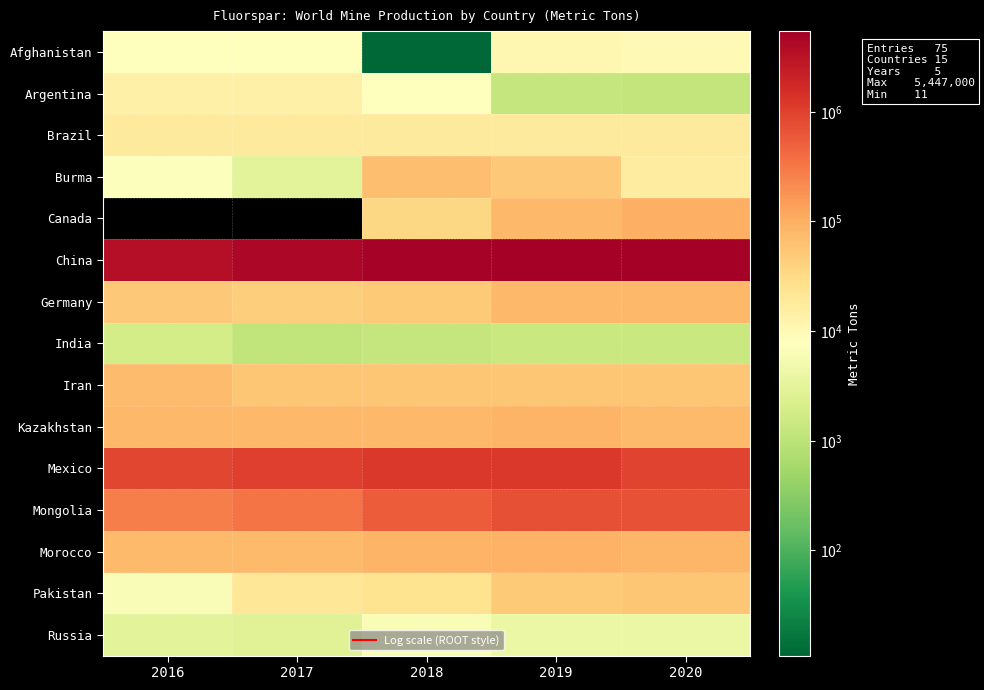

What is the minimum value for Afghanistan?

11.0